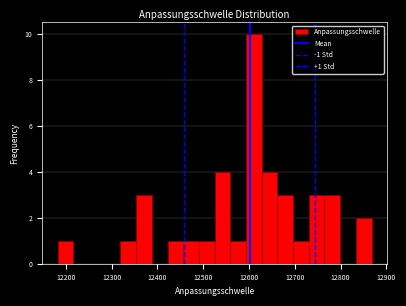

Read against the x-axis, roughly where is the centre of the tallest bar?

12610